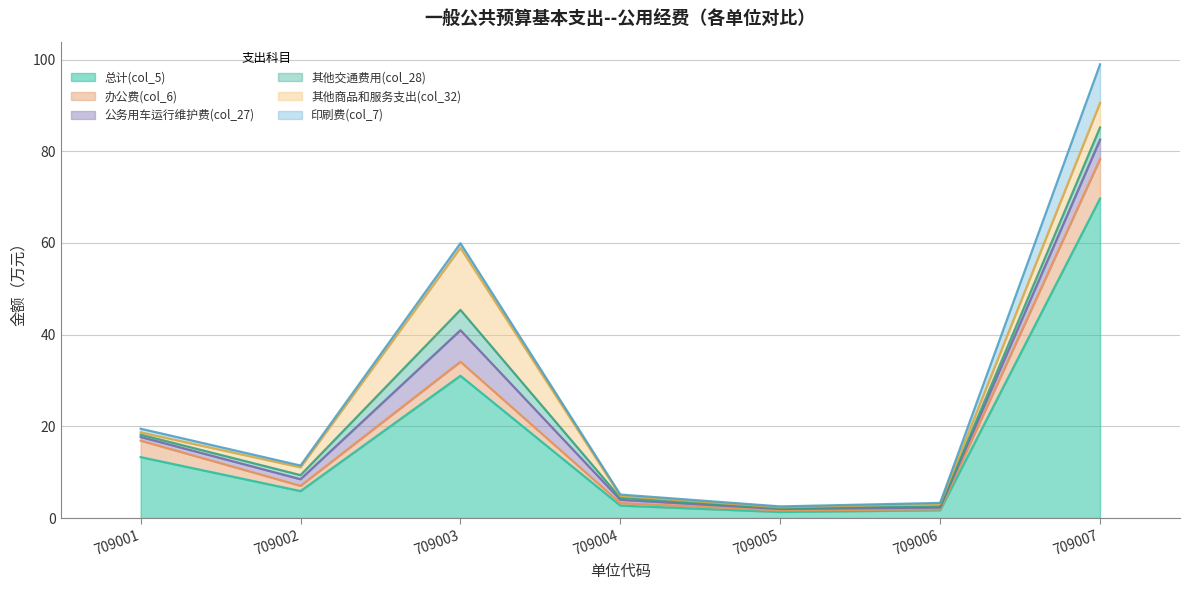

Reading left to right, transcribe all the data shown in this chart.

总计(col_5): 13.3	5.9	31.0	2.7	1.3	1.7	69.7
办公费(col_6): 3.6	1.1	3.1	0.5	0.4	0.2	8.6
公务用车运行维护费(col_27): 0.8	1.4	6.9	0.7	0.3	0.4	4.2
其他交通费用(col_28): 0.5	0.9	4.4	0.4	0.2	0.3	2.7
其他商品和服务支出(col_32): 0.5	1.7	13.5	0.4	0.2	0.6	5.4
印刷费(col_7): 0.8	0.4	1.0	0.3	0.2	0.2	8.4